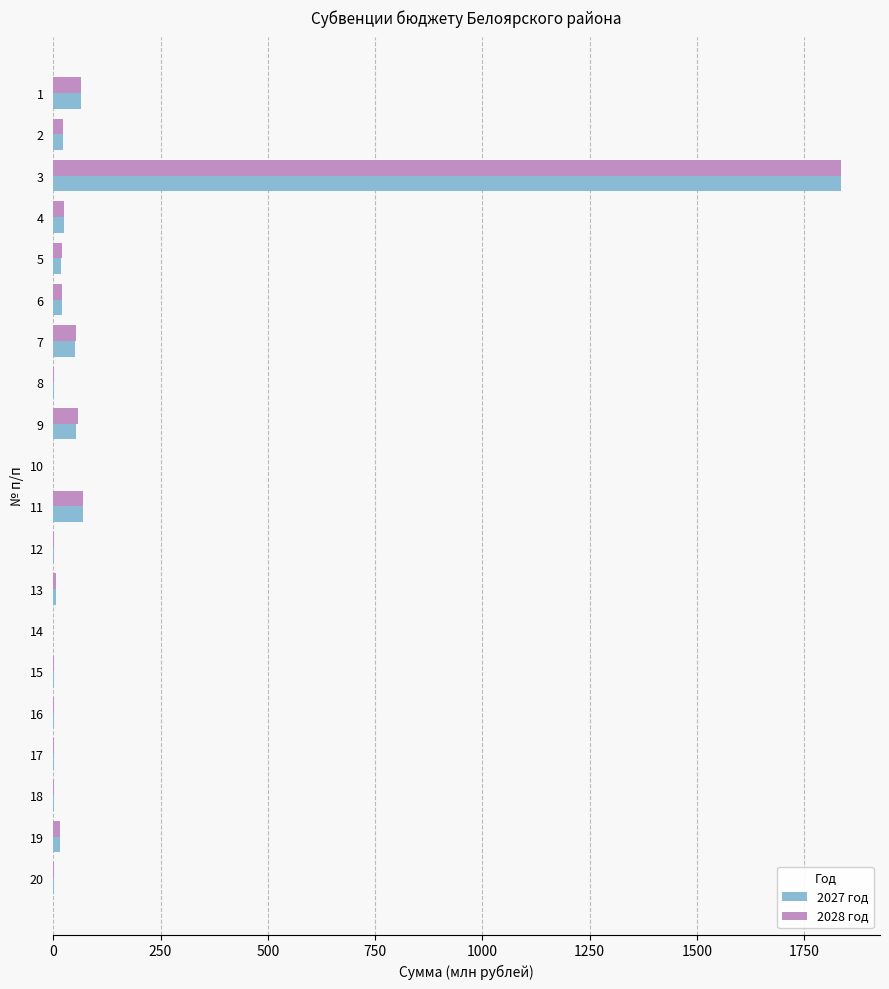

At which category is the sum across all series the highest?

3